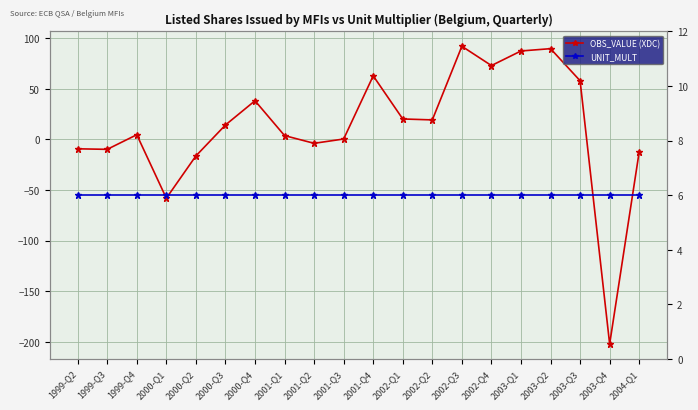

At which label is UNIT_MULT closest to 6?

1999-Q2